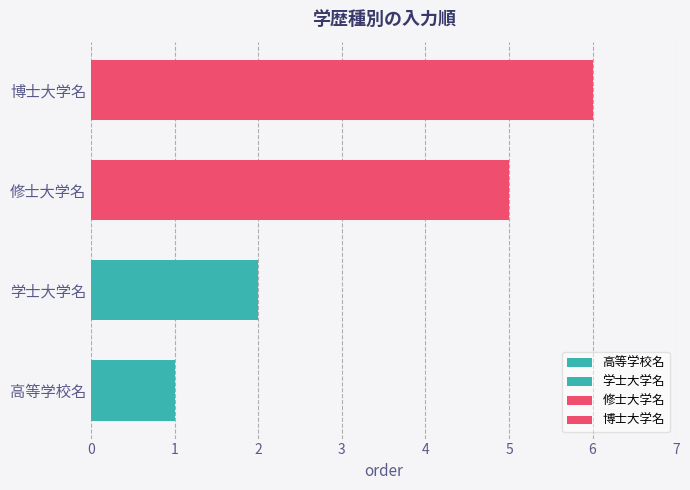

Rank the categories by value from lowest to highest.

高等学校名, 学士大学名, 修士大学名, 博士大学名